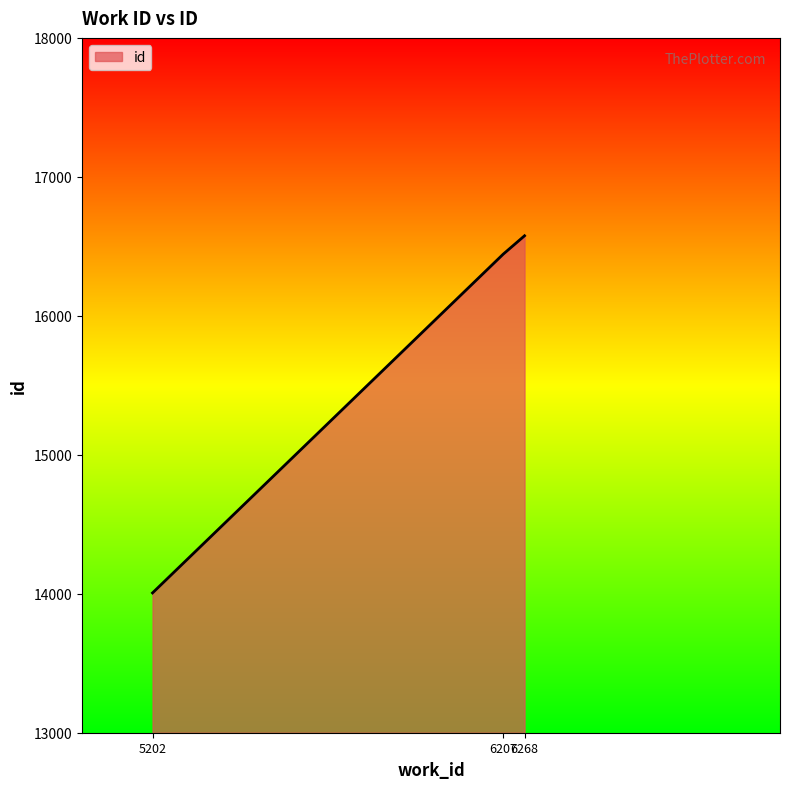

What is the difference between the maximum and second lowest values?

132